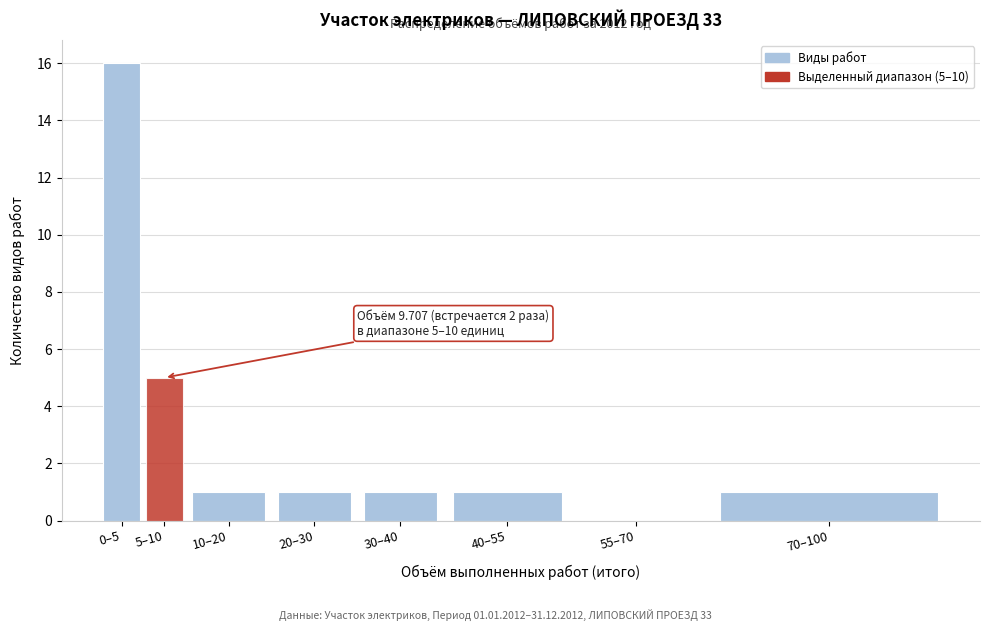

Reading left to right, transcribe all the data shown in this chart.

0–5=16	5–10=5	10–20=1	20–30=1	30–40=1	40–55=1	55–70=0	70–100=1